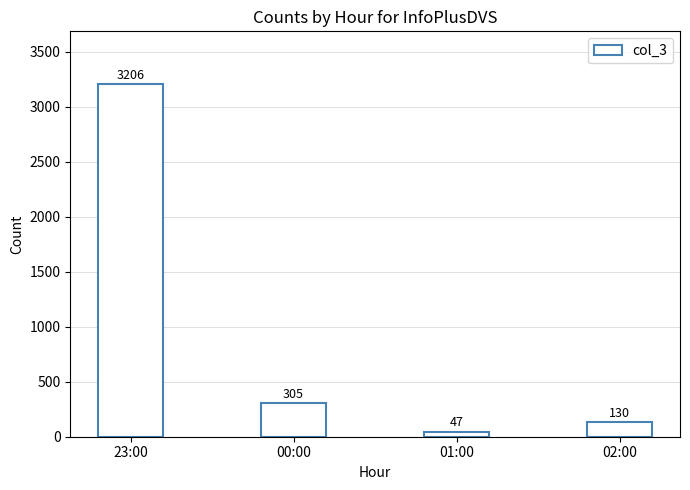

Reading left to right, extract all data points from this chart.

23:00=3206	00:00=305	01:00=47	02:00=130